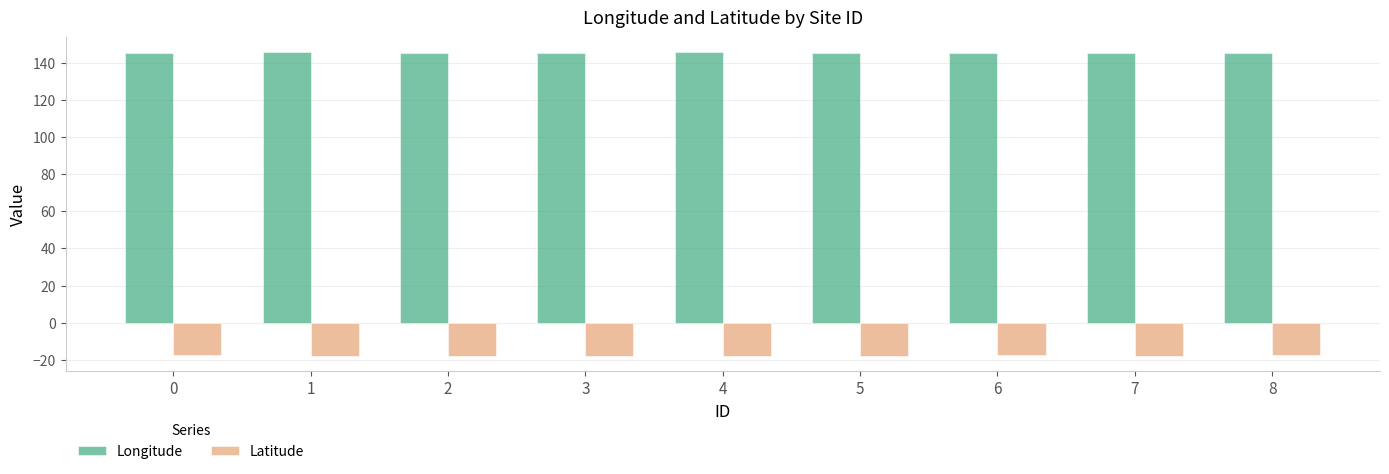

What is the maximum value shown in the chart?

145.5